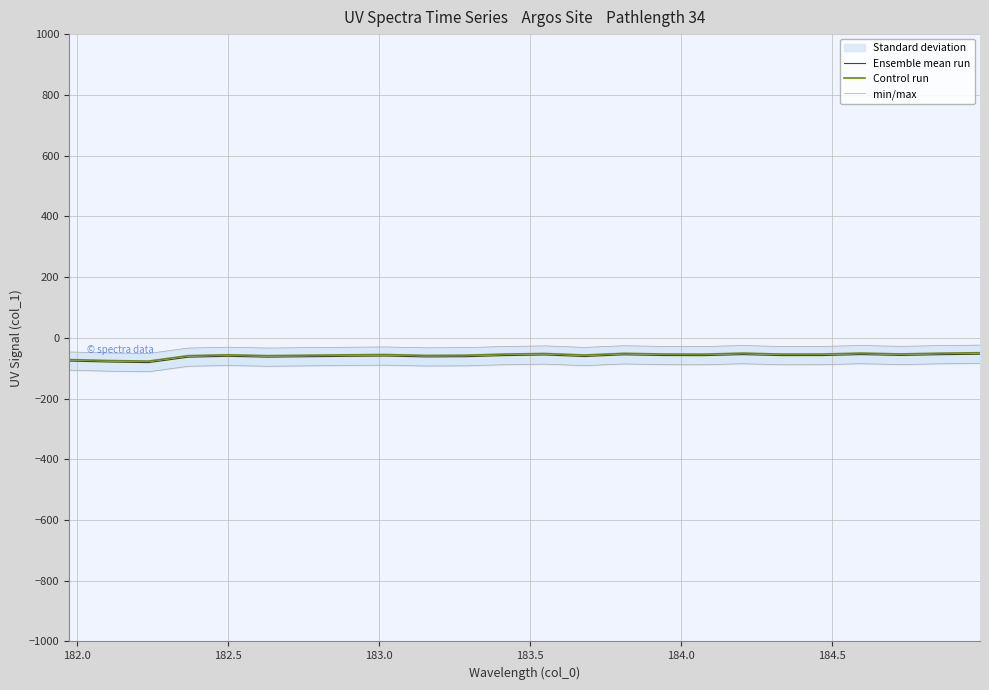

Reading left to right, transcribe all the data shown in this chart.

Ensemble mean run: -76.7	-79.9	-81.8	-63.9	-61.0	-63.8	-62.4	-61.1	-60.2	-63.1	-62.4	-58.7	-56.7	-61.7	-56.1	-58.5	-58.9	-55.5	-58.7	-58.6	-55.4	-58.2	-55.7	-54.2
Control run: -71.7	-74.9	-76.8	-58.9	-56.0	-58.8	-57.4	-56.1	-55.2	-58.1	-57.4	-53.7	-51.7	-56.7	-51.1	-53.5	-53.9	-50.5	-53.7	-53.6	-50.4	-53.2	-50.7	-49.2
min/max: -106.7	-109.9	-111.8	-93.9	-91.0	-93.8	-92.4	-91.1	-90.2	-93.1	-92.4	-88.7	-86.7	-91.7	-86.1	-88.5	-88.9	-85.5	-88.7	-88.6	-85.4	-88.2	-85.7	-84.2